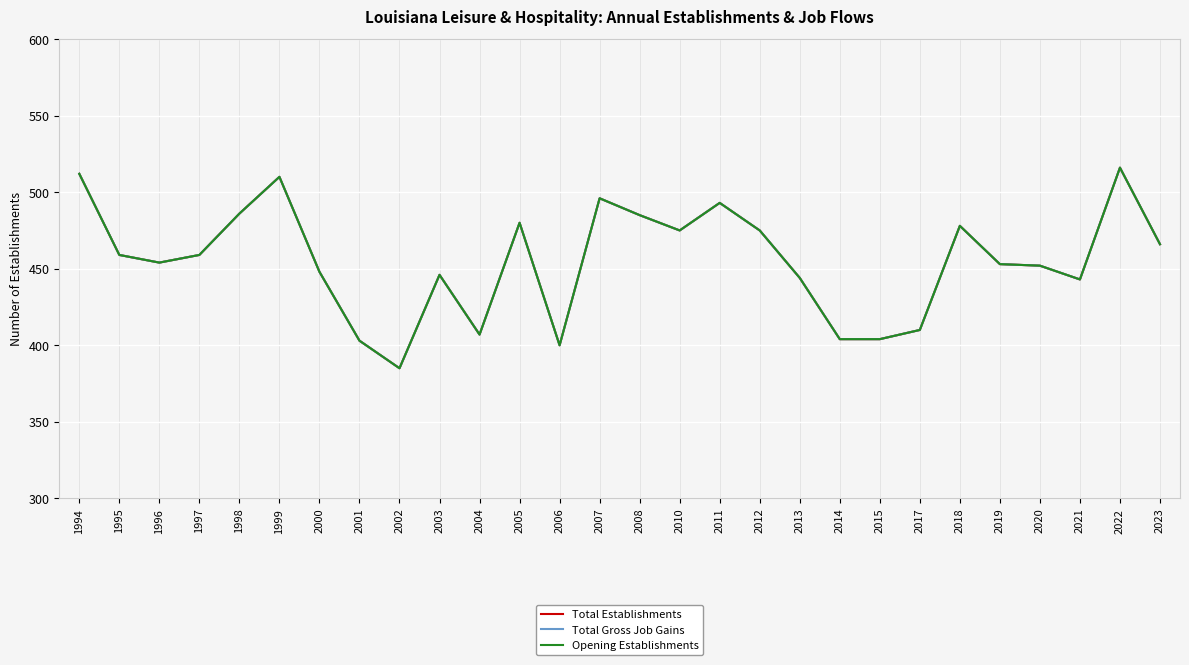

Does the chart have visible grid lines?

Yes